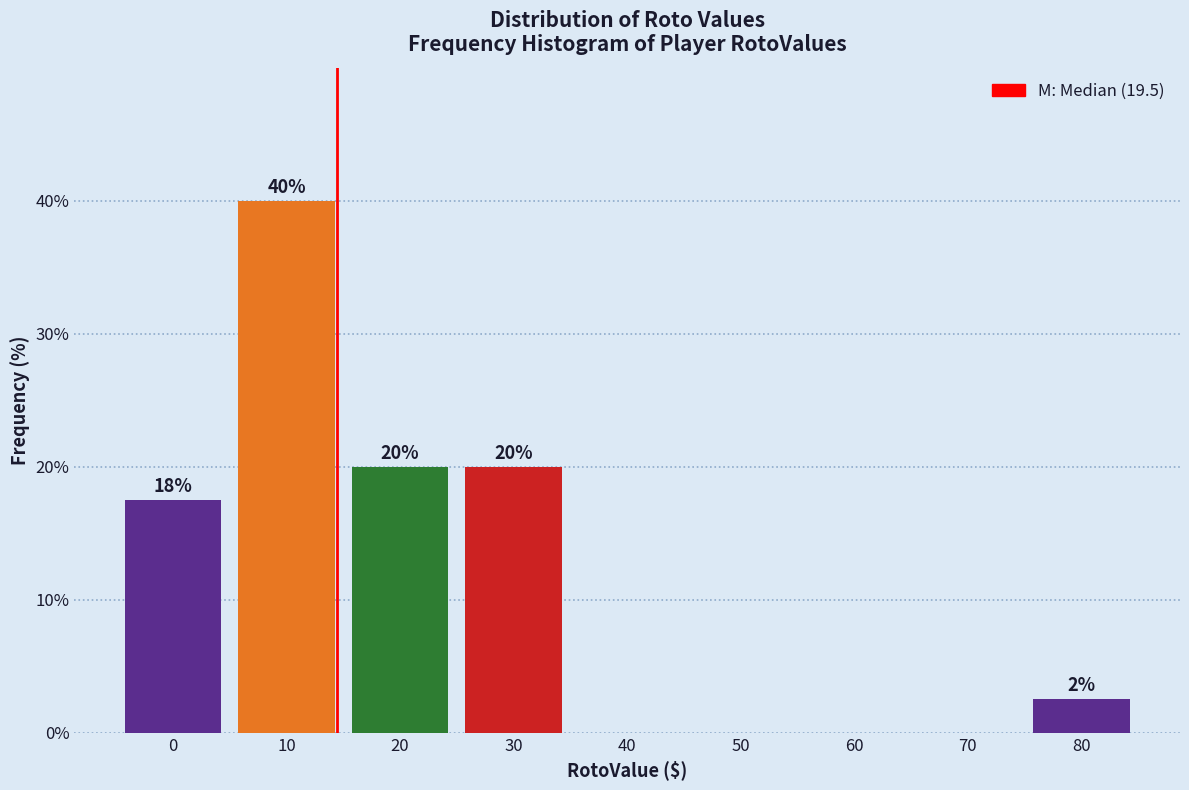

What is the change in value from 20 to 60?

-20.0